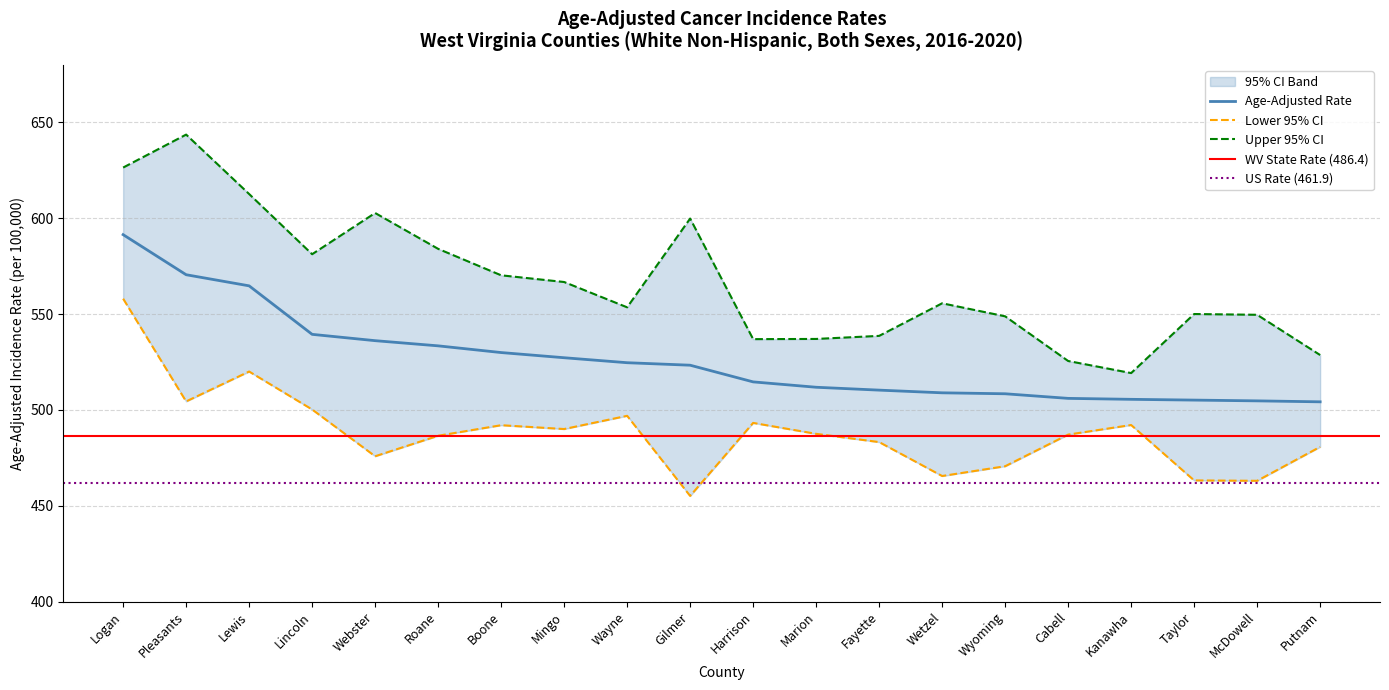

What is the approximate value of Age-Adjusted Rate at McDowell?

504.7